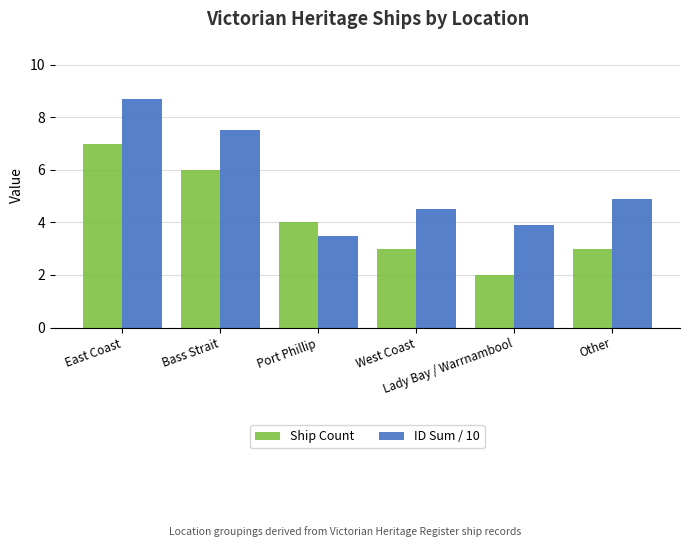

What is the highest value of the ID Sum / 10 series?

8.7